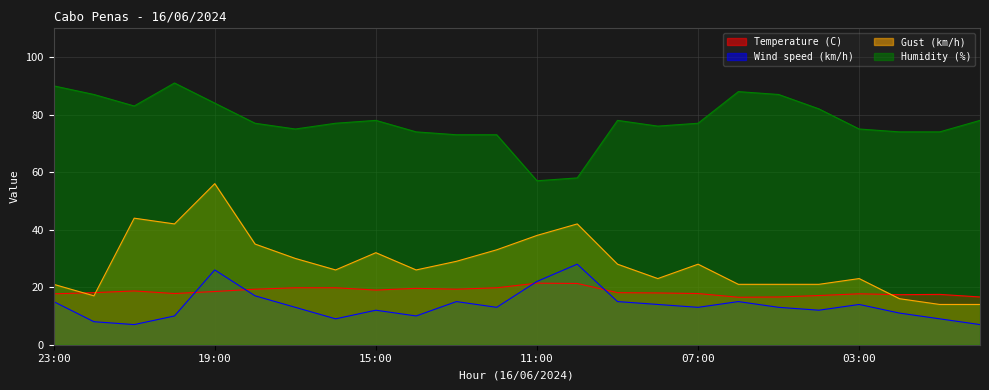

Where does the Temperature (C) series first go above 18?

22:00